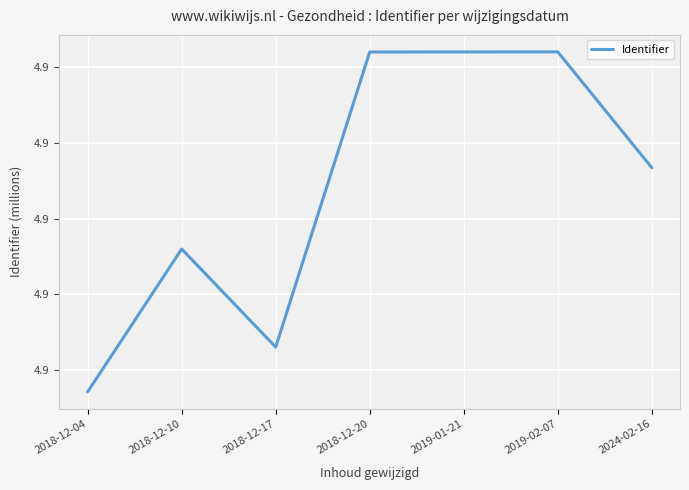

Does the chart display data point markers on the line(s)?

No